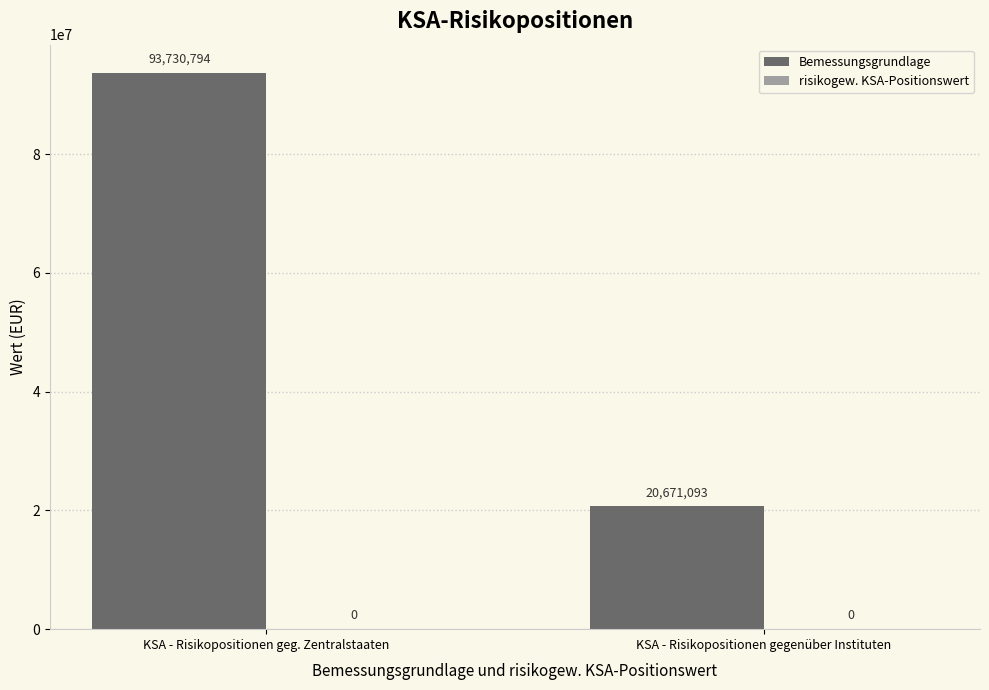

What is the ratio of the value at KSA - Risikopositionen geg. Zentralstaaten to the value at KSA - Risikopositionen gegenüber Instituten?

4.5